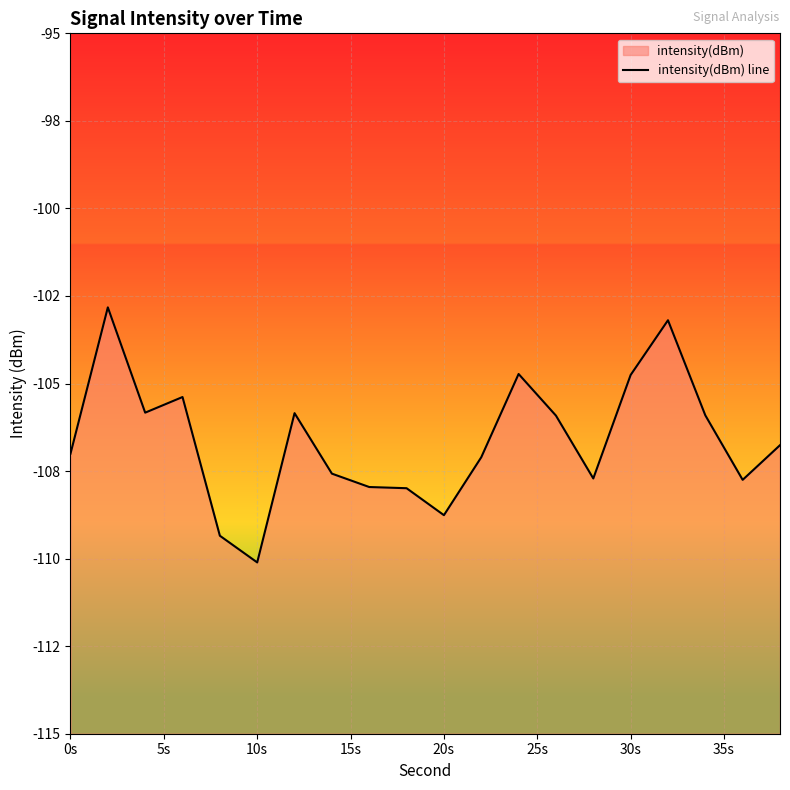

What is the value of the 2nd point from the left?

-102.8